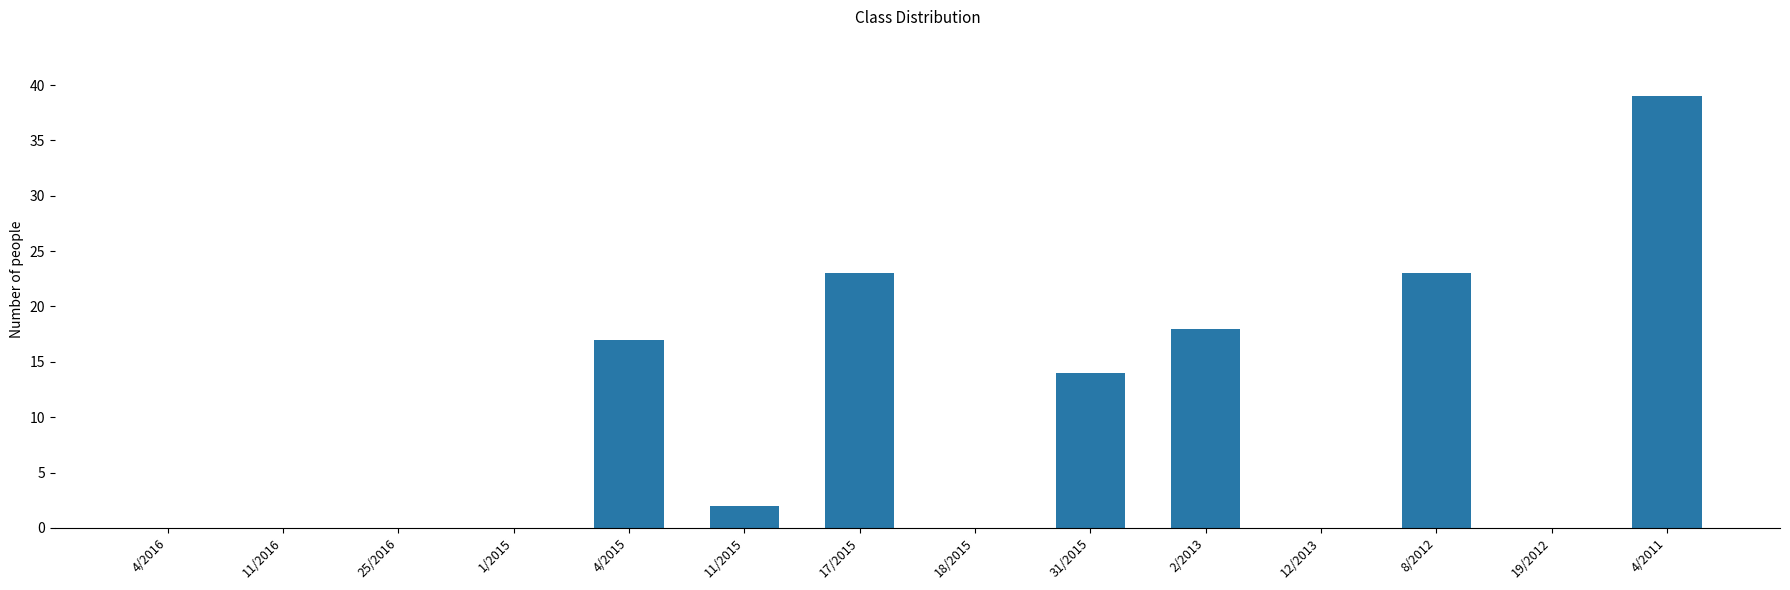

Are the bars horizontal?

No